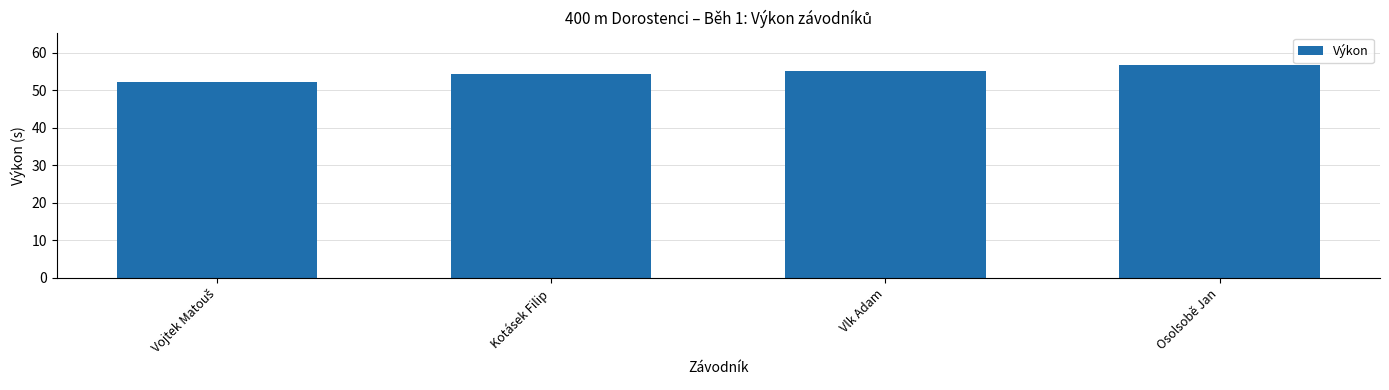

What is the average value?

54.7